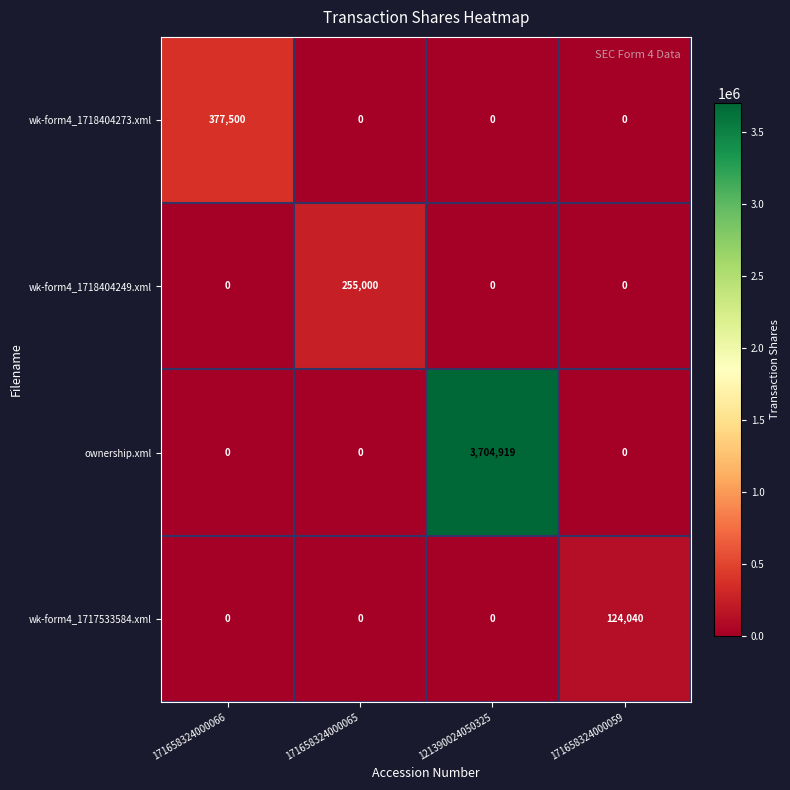

Count the wk-form4_1718404273.xml values in the range 0 to 377500.

4